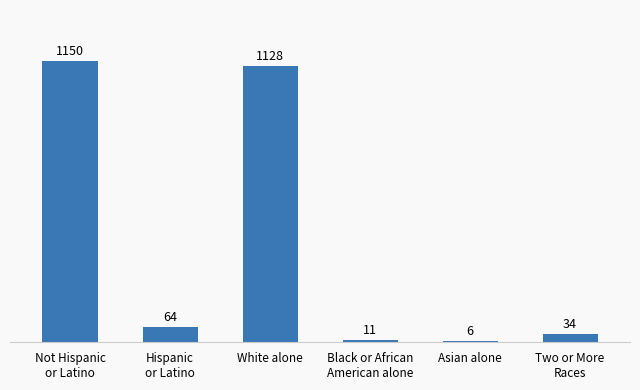

What is the change in value from White alone to Asian alone?

-1122